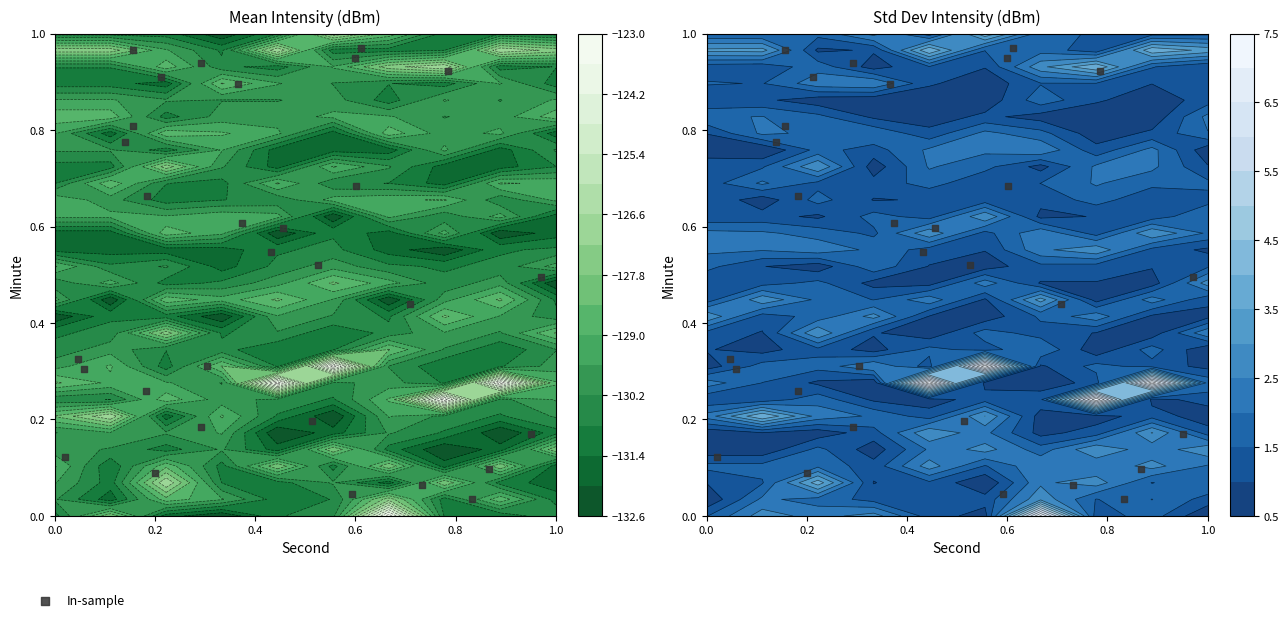

Is it true that the value at 24 is 0.4?

False